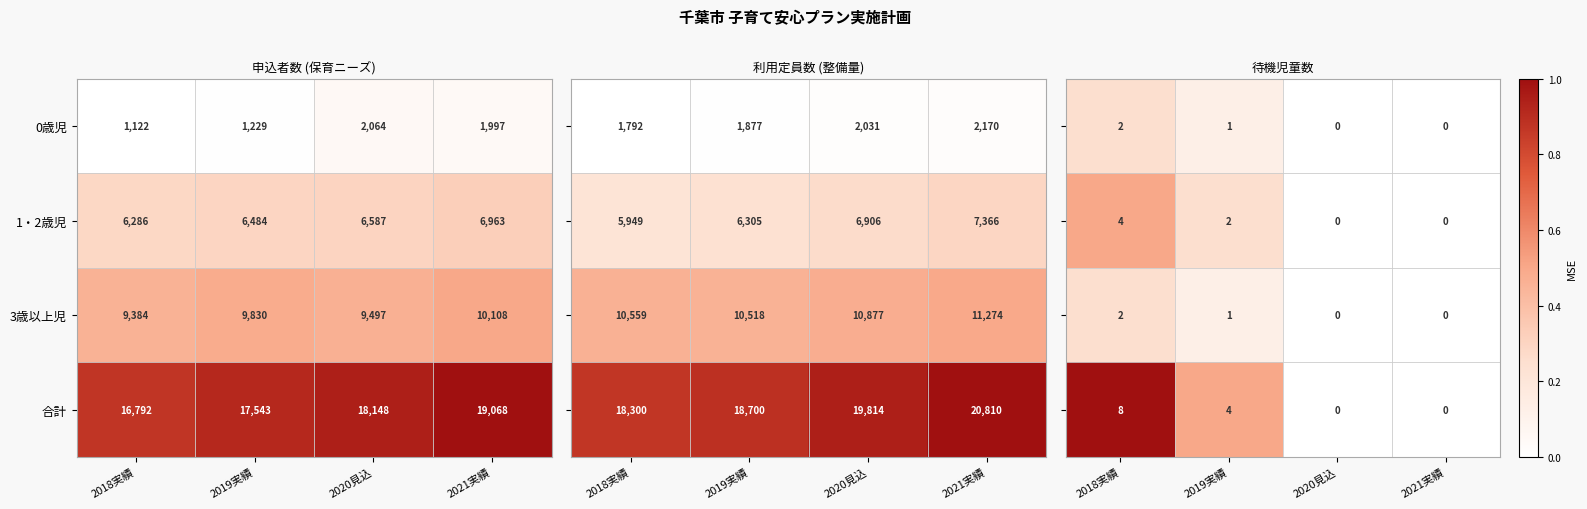

How many 3歳以上児 values are between 9497 and 10108?

3